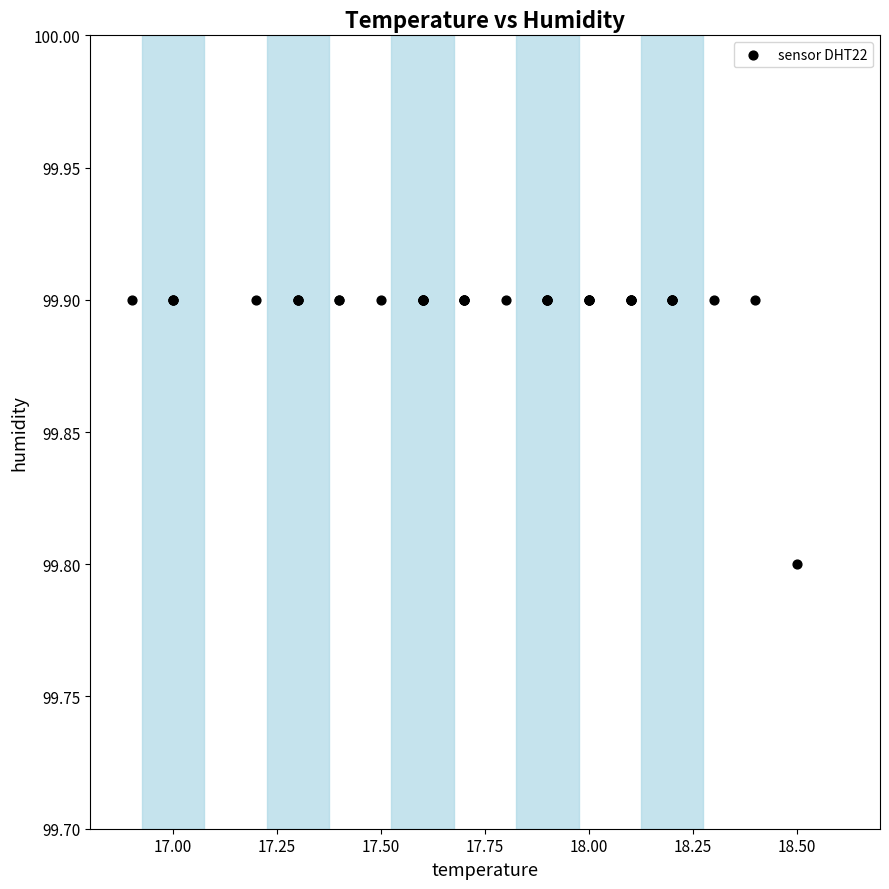

What Y value in the scatter plot is closest to 99?

99.8